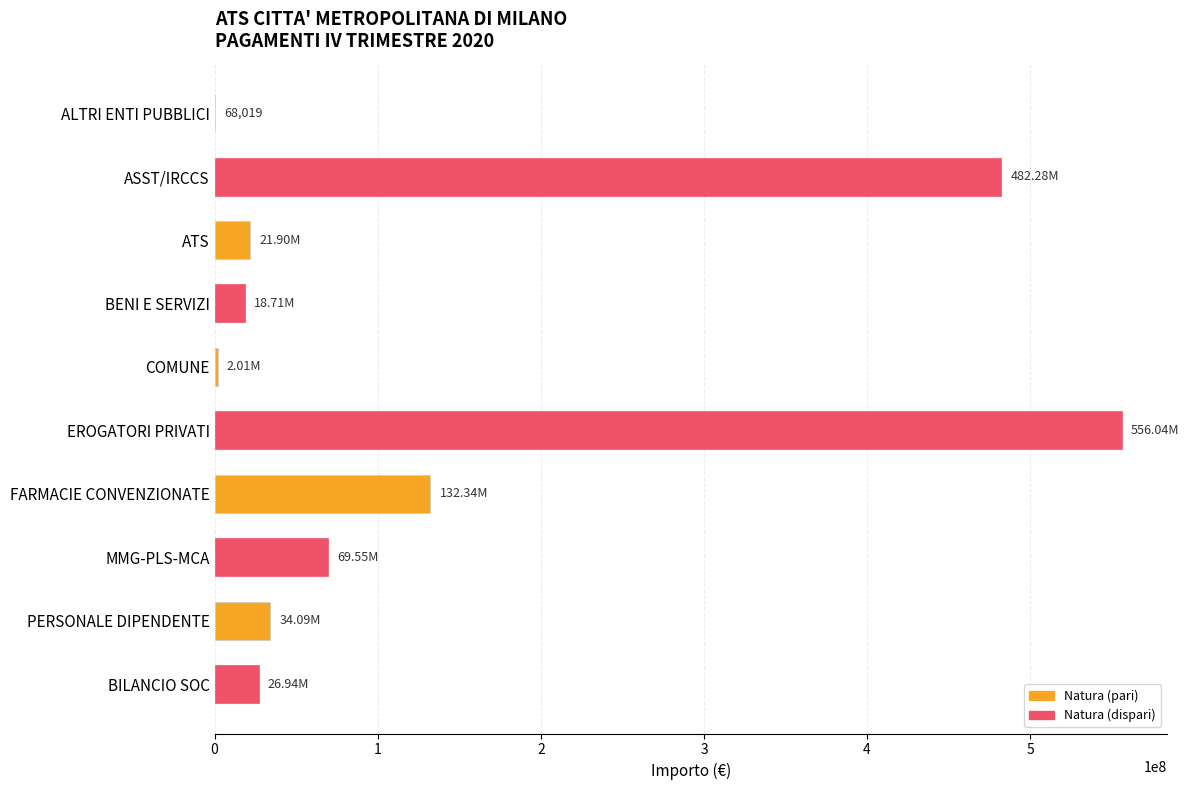

What is the sum of all values?

1343925766.8